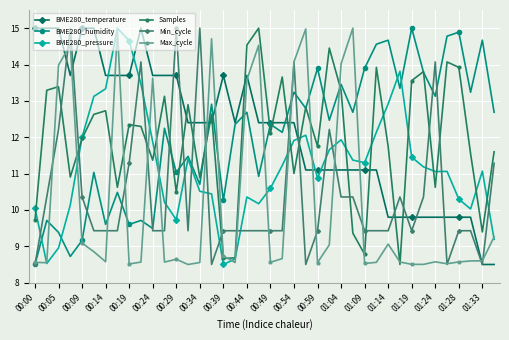

What are all the series names shown in the legend?

BME280_temperature, BME280_humidity, BME280_pressure, Samples, Min_cycle, Max_cycle